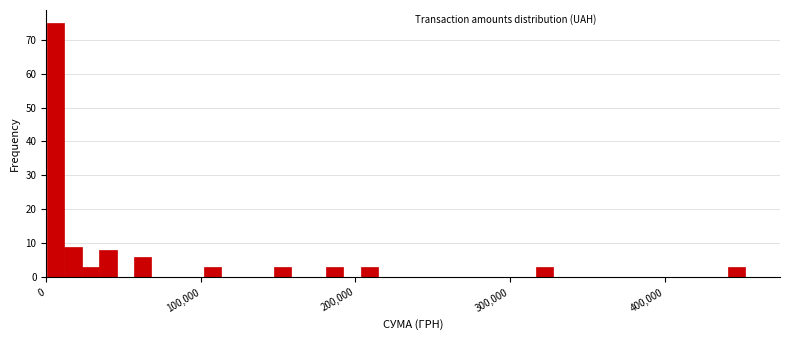

Read against the x-axis, roughly where is the centre of the tallest bar?

10000